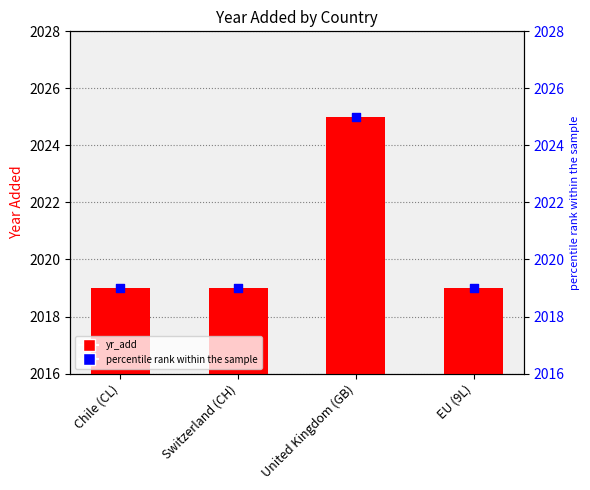

What are all the series names shown in the legend?

yr_add, percentile rank